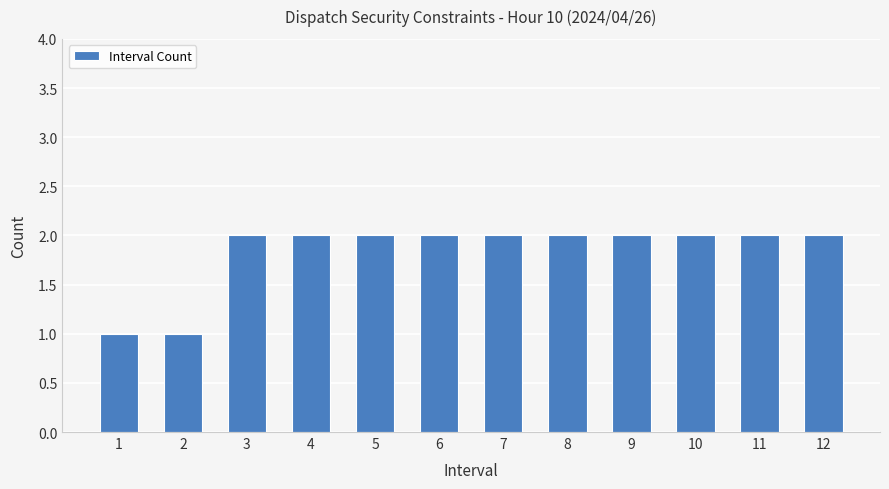

What is the sum of all values?

22